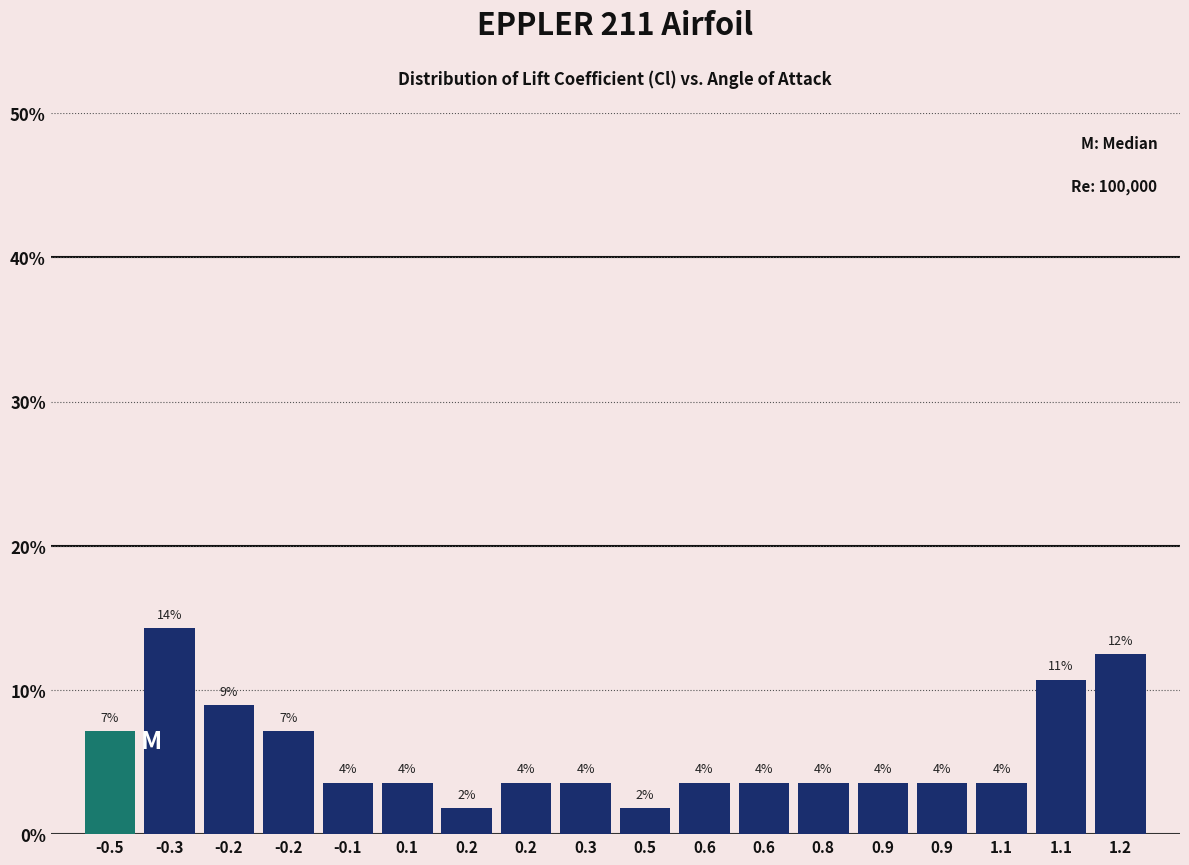

How many bars are there in total?

18